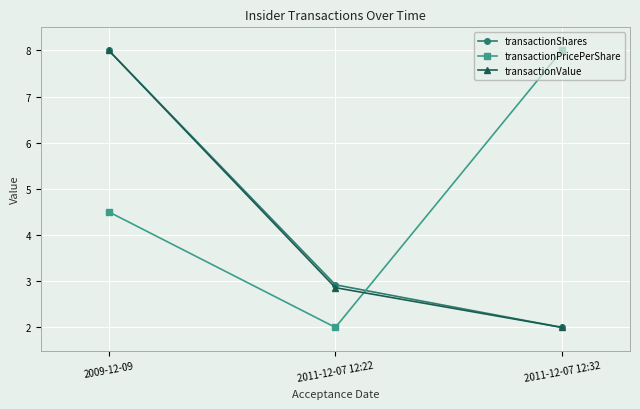

List the labels in order of transactionPricePerShare value, largest first.

2011-12-07 12:32, 2009-12-09, 2011-12-07 12:22